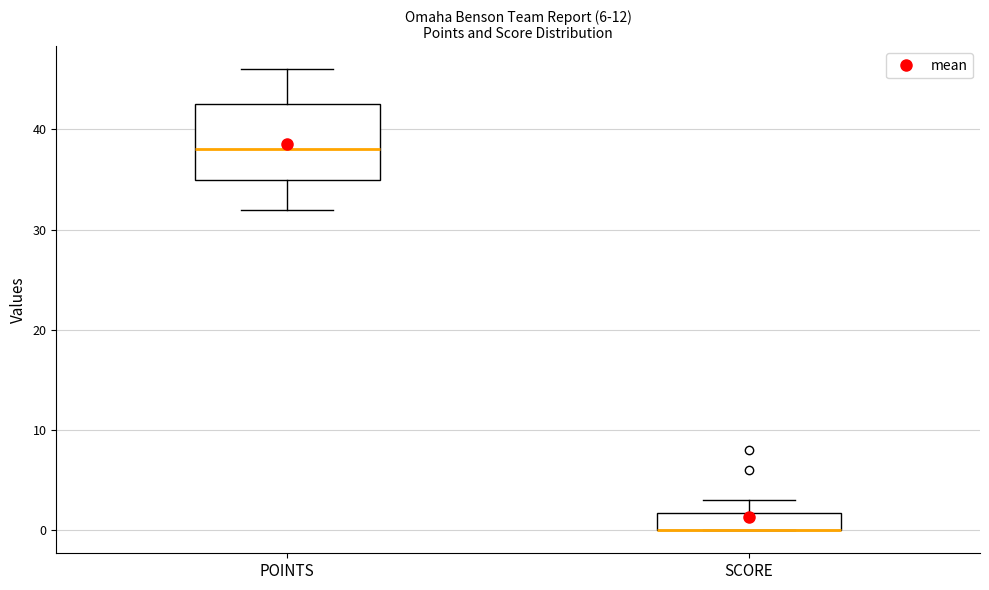

Reading left to right, transcribe this box plot: for each box, give where its median line is, the range the box spans, and where its two whiskers end, as read against the y-axis. The values are not printed on the chart, so give them approximately, as read against the axis.

POINTS: median 38, box 35 to 43, whiskers 32 to 46
SCORE: median 0 (drawn on the box's lower edge), box 0 to 2, whiskers 0 to 3